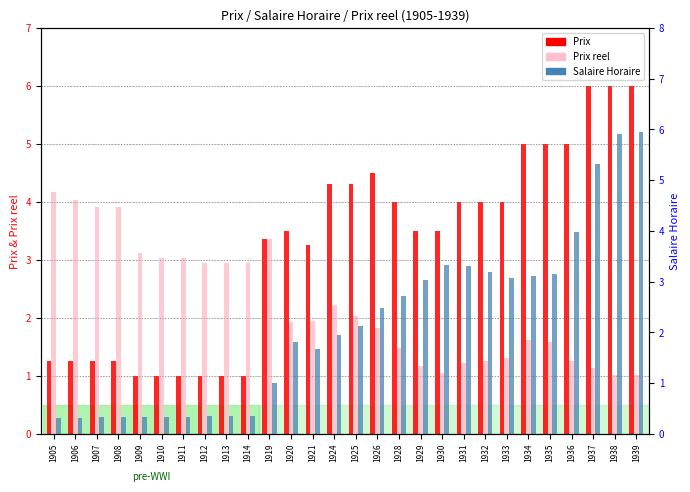

Which series has the largest total across all categories?

Prix